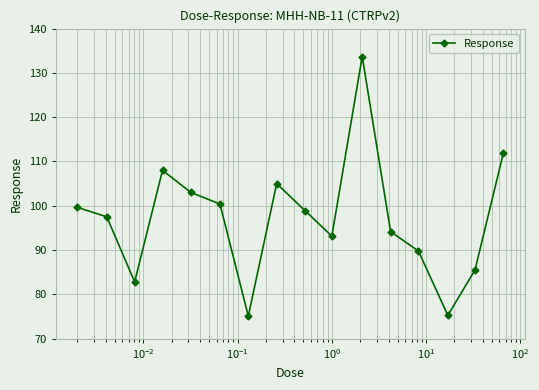

What is the average value?

97.1